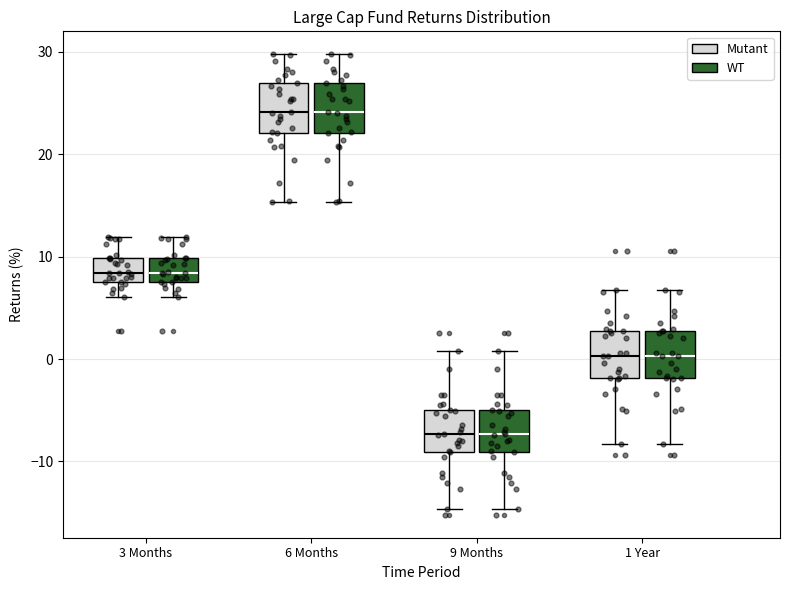

Where is the lower edge of the box for 1 Year (WT) on the y-axis? The values are not printed on the chart, so give them approximately, as read against the axis.

-2